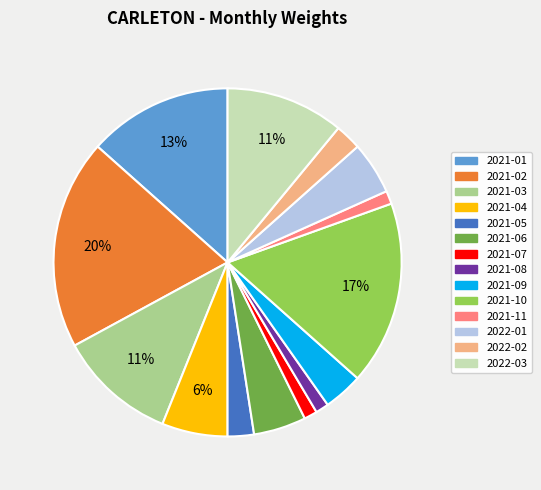

To the nearest percent, what is the average slice percentage?

7%